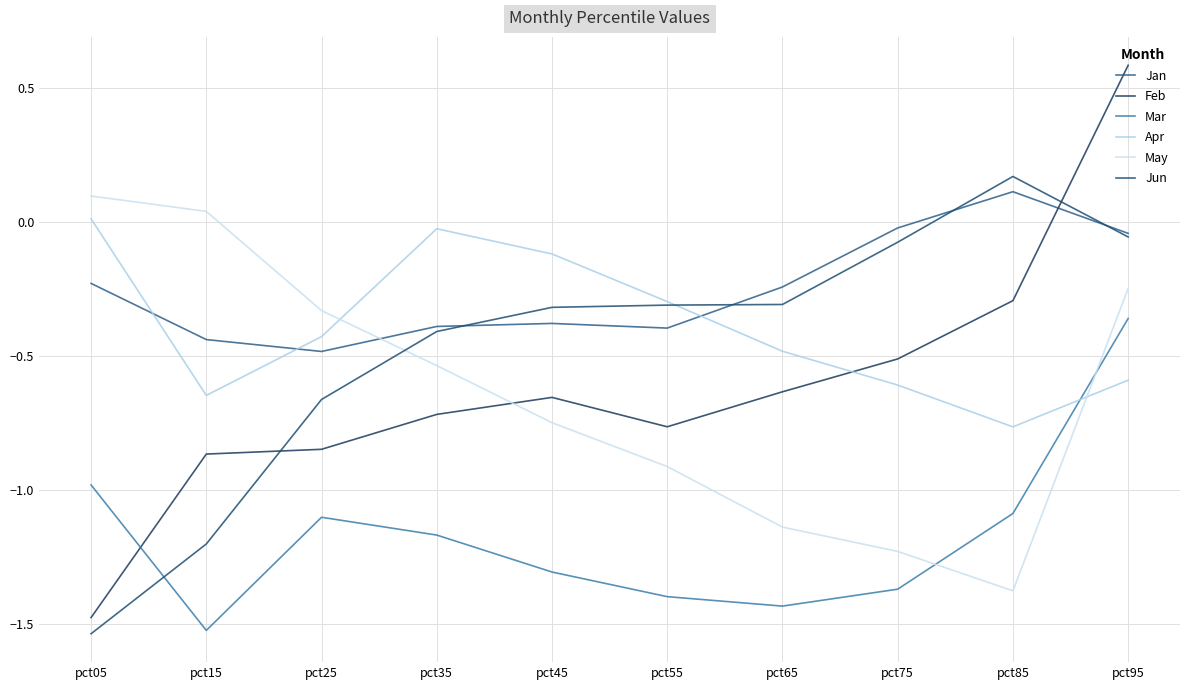

At which label does Apr reach its minimum?

pct85